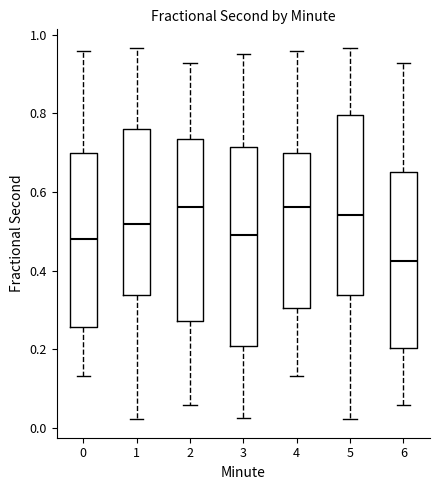

Which box is the tallest, from its lower edge to its upper edge?

3